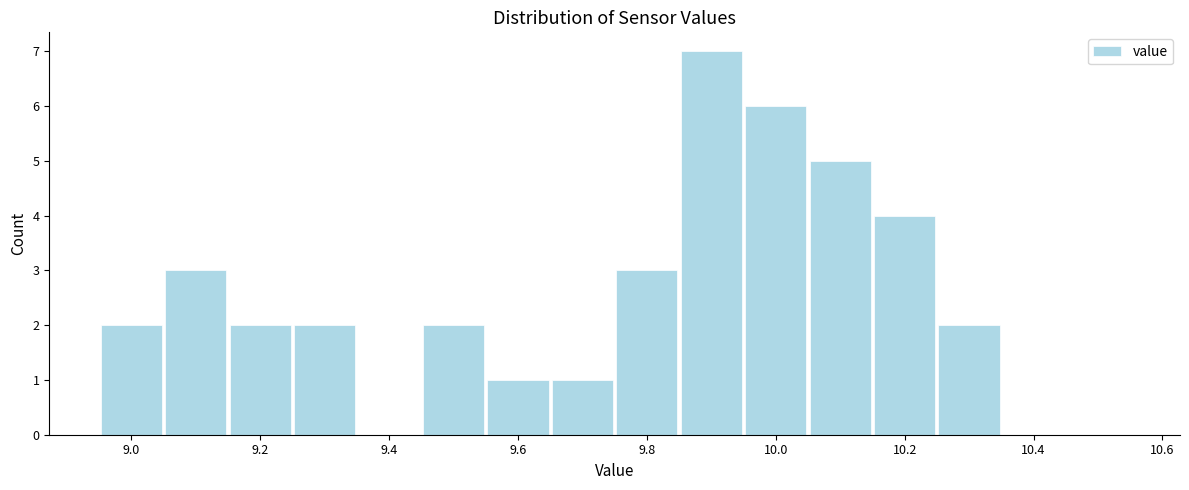

Reading left to right, transcribe this chart: for each bar, give the range it covers on the x-axis and its height. Neither the bar edges nor the heights are printed on the chart, so give them approximately, as read against the axes.

8.95 to 9.05: 2
9.05 to 9.15: 3
9.15 to 9.25: 2
9.25 to 9.35: 2
9.35 to 9.45: 0
9.45 to 9.55: 2
9.55 to 9.65: 1
9.65 to 9.75: 1
9.75 to 9.85: 3
9.85 to 9.95: 7
9.95 to 10.05: 6
10.05 to 10.15: 5
10.15 to 10.25: 4
10.25 to 10.35: 2
10.35 to 10.45: 0
10.45 to 10.55: 0